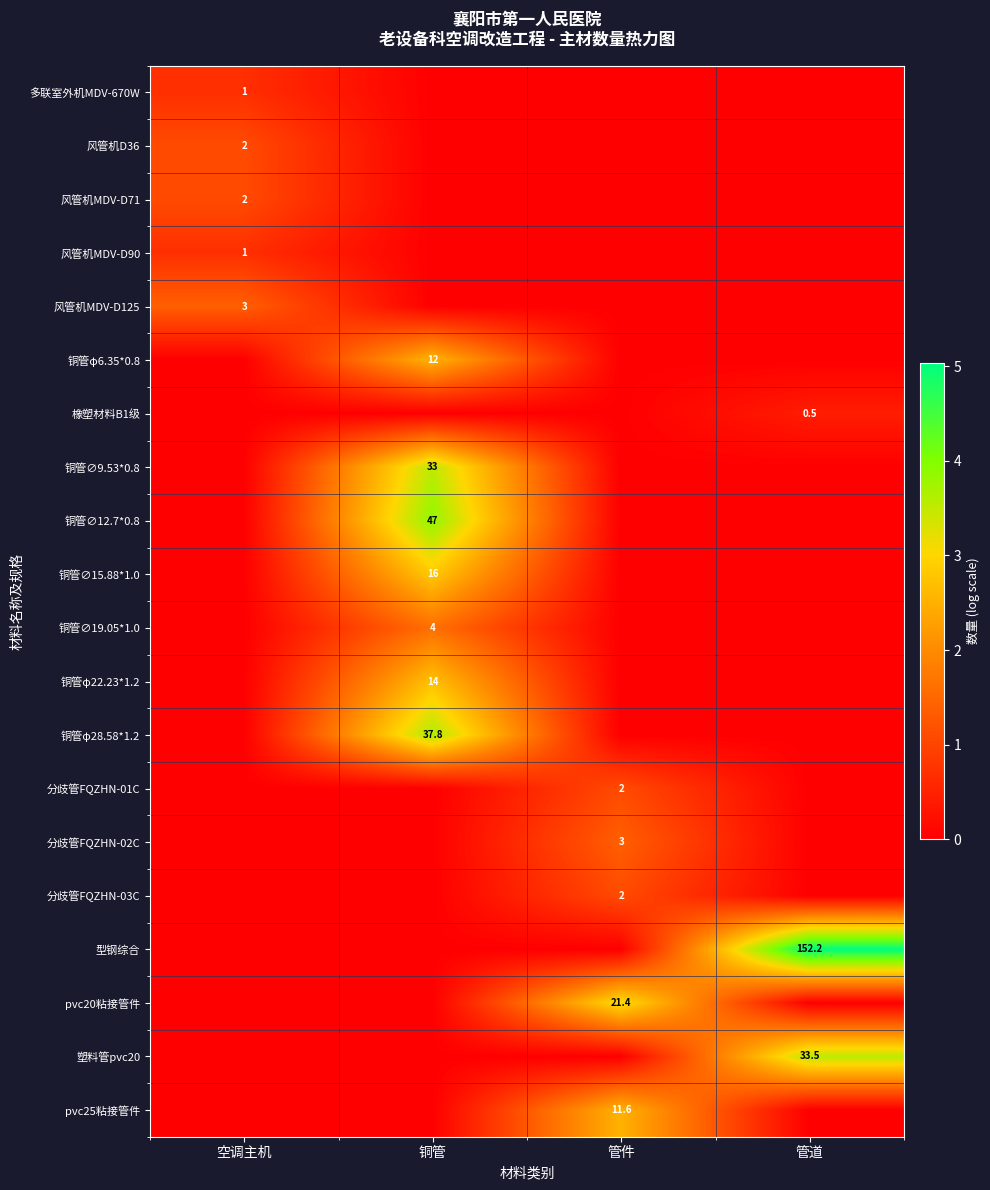

Is it true that 铜管∅9.53*0.8 equals 15.9 at 铜管?

False